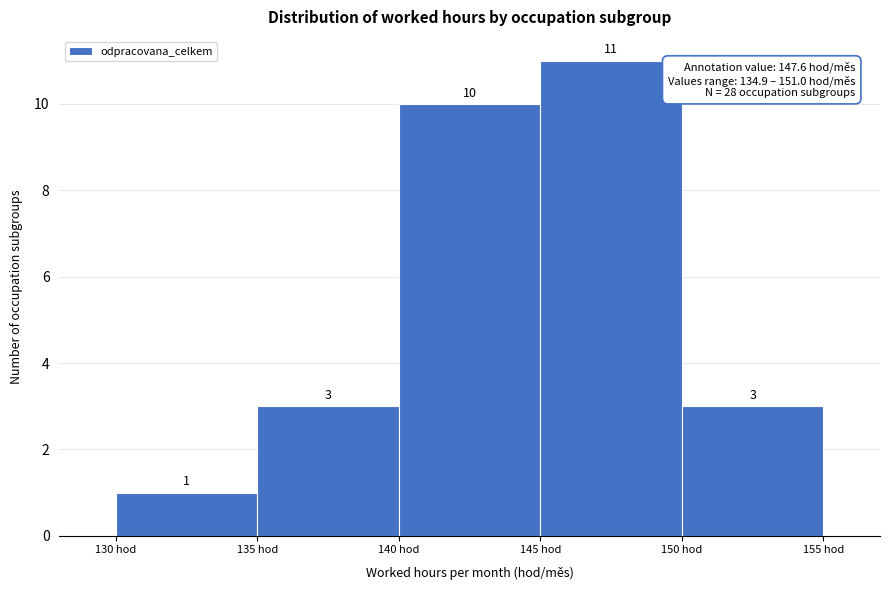

How tall is the bar that spans 130 to 135 on the x-axis?

1